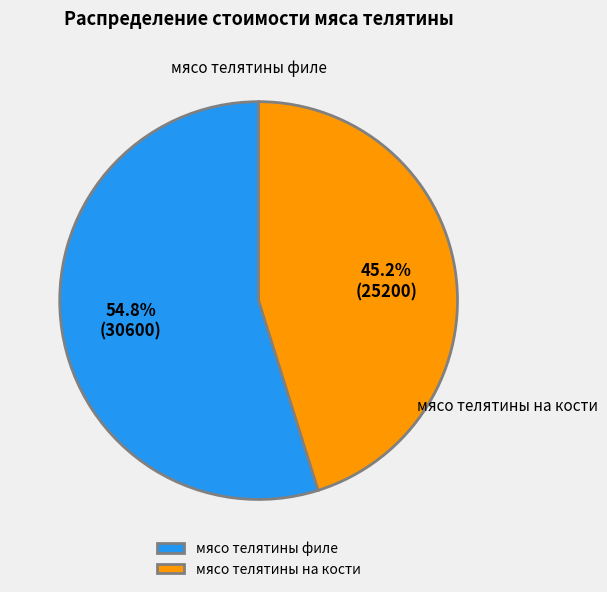

To the nearest percent, what is the difference between the мясо телятины филе and мясо телятины на кости slice percentages?

10%